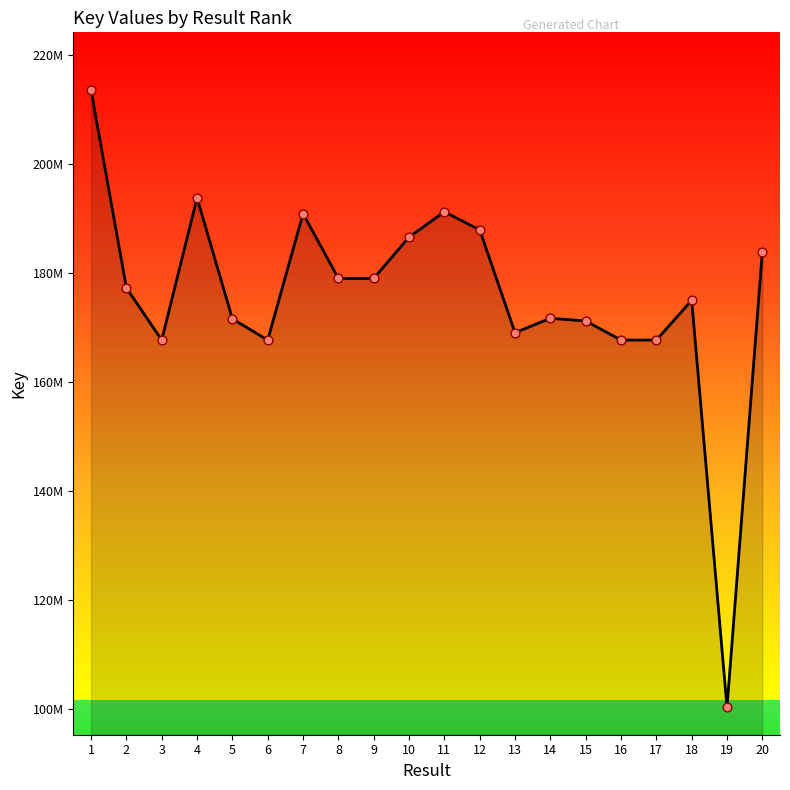

What is the ratio of the value at 5 to the value at 7?

0.9